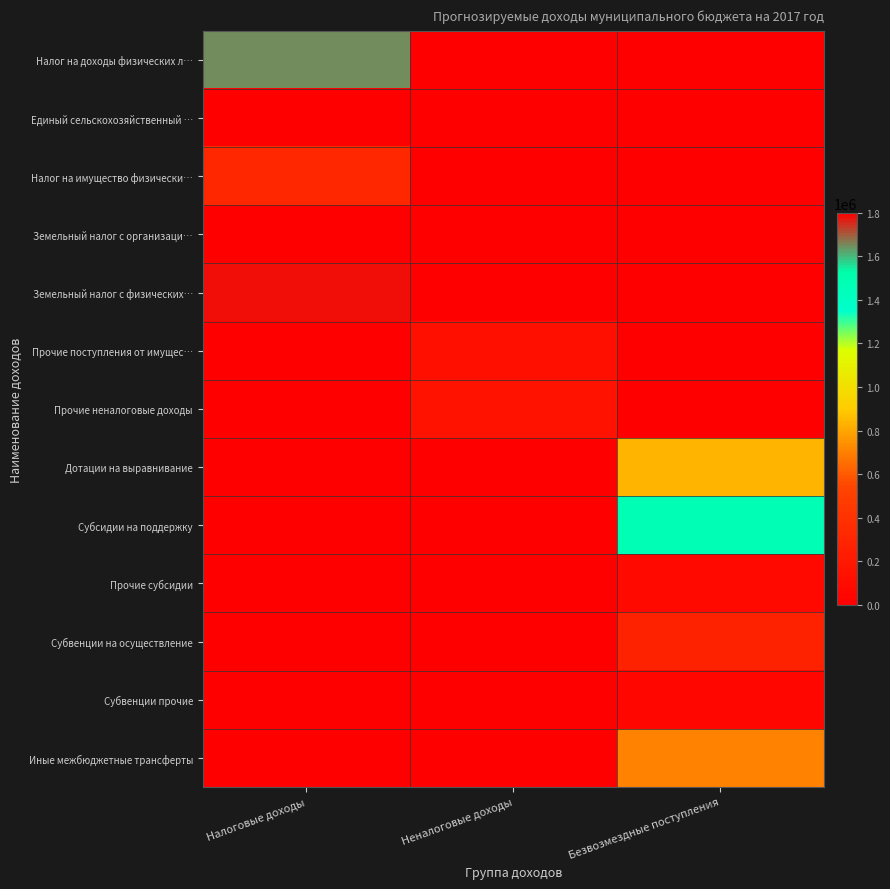

At how many categories does at least one series exceed 126102?

3